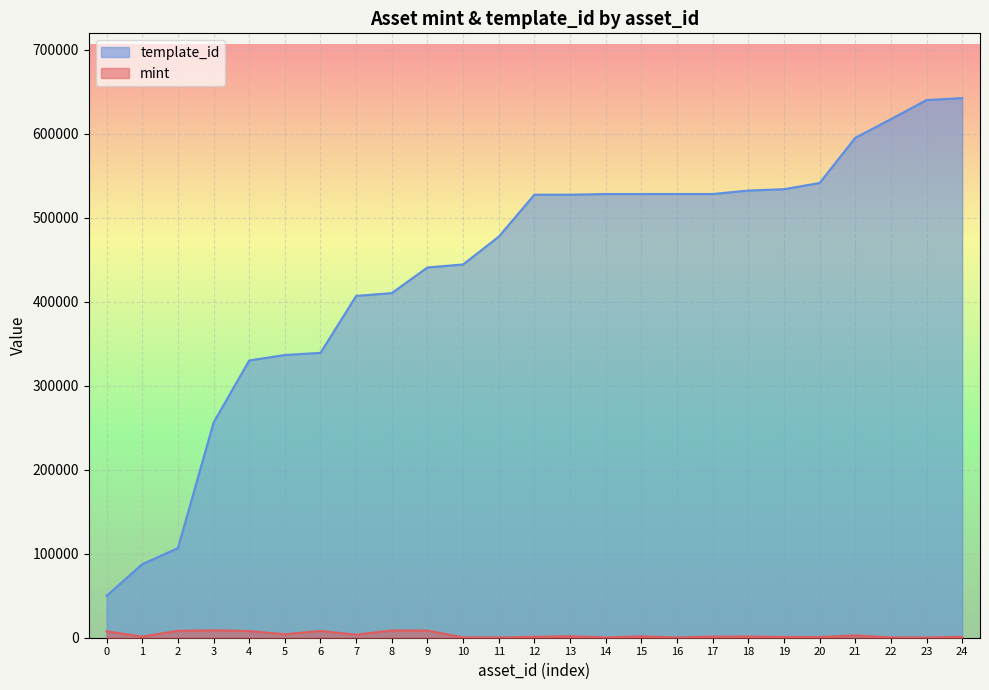

True or false: mint and template_id intersect in this chart.

False